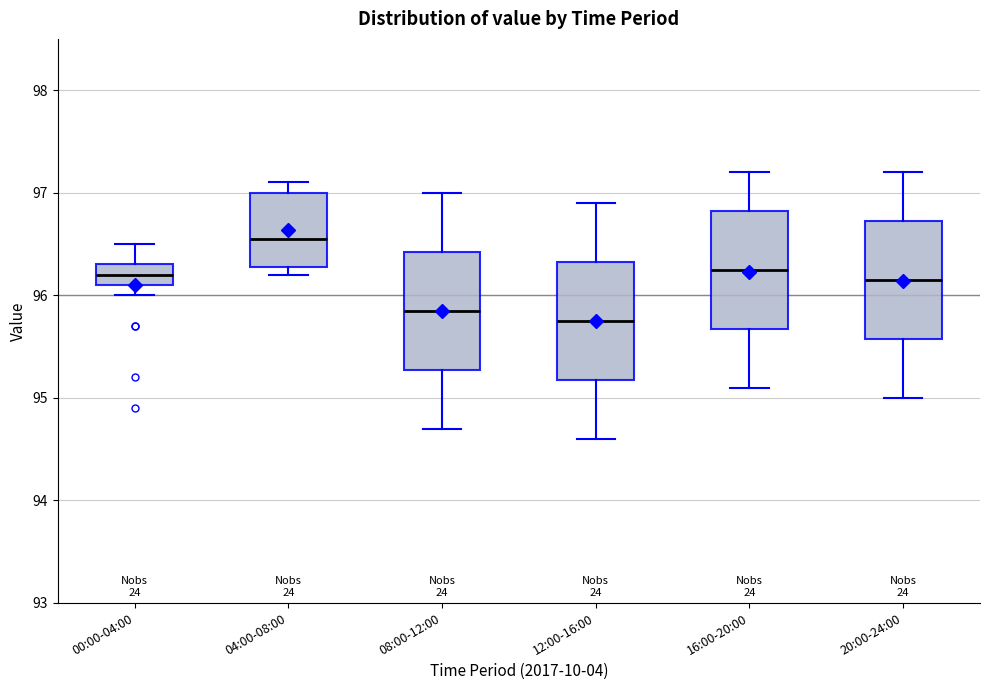

Reading left to right, read every box against the y-axis: the position of its median line, the range the box covers, and the ends of its whiskers. The values are not printed on the chart, so give them approximately, as read against the axis.

00:00-04:00: median 96.2, box 96.1 to 96.3, whiskers 96.0 to 96.5
04:00-08:00: median 96.6, box 96.3 to 97.0, whiskers 96.2 to 97.1
08:00-12:00: median 95.9, box 95.3 to 96.4, whiskers 94.7 to 97.0
12:00-16:00: median 95.8, box 95.2 to 96.3, whiskers 94.6 to 96.9
16:00-20:00: median 96.3, box 95.7 to 96.8, whiskers 95.1 to 97.2
20:00-24:00: median 96.2, box 95.6 to 96.7, whiskers 95.0 to 97.2